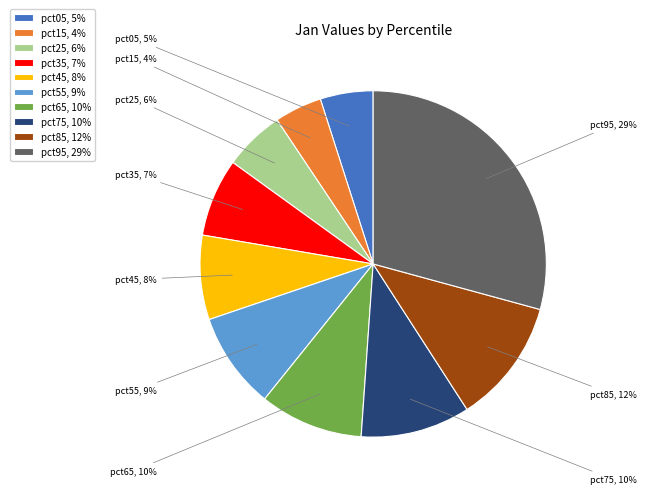

Do pct85 and pct95 together represent more than half of the pie?

No